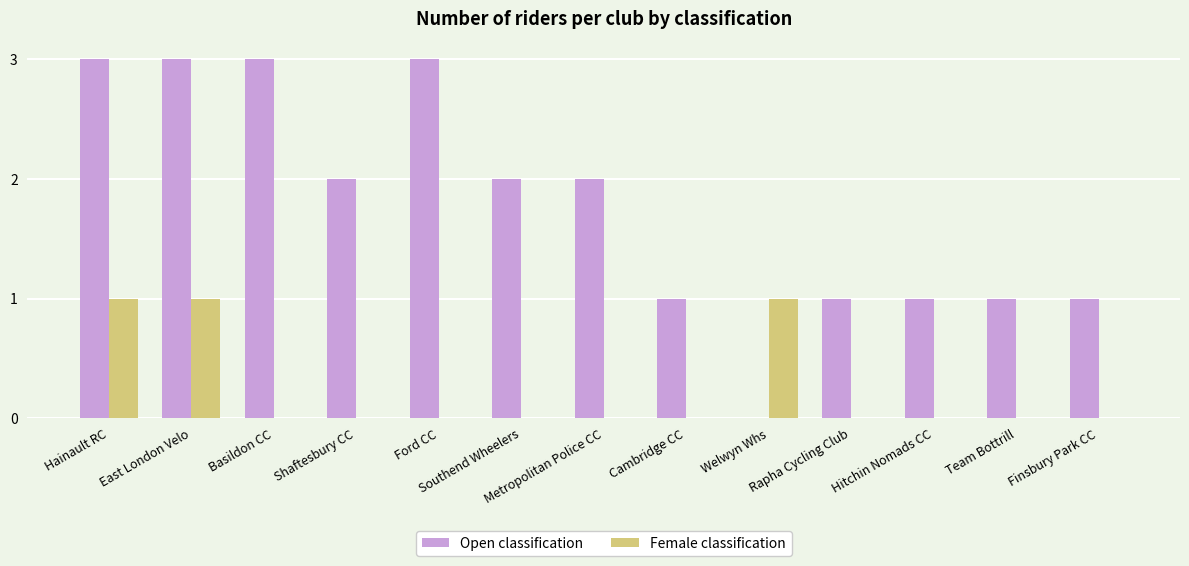

Which series has the largest total across all categories?

Open classification